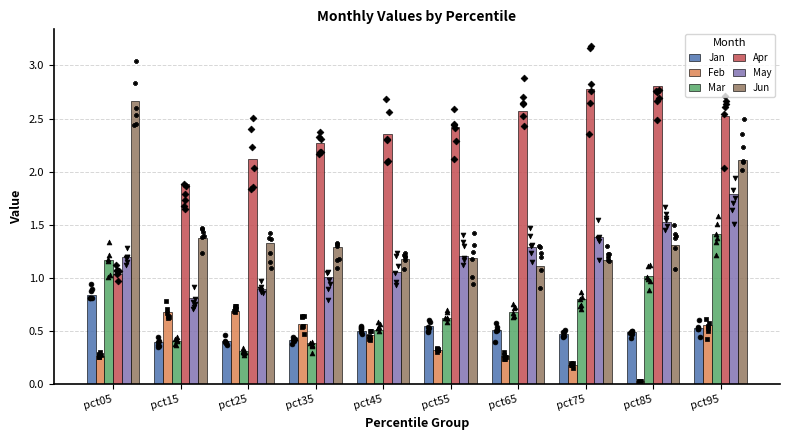

What is the total value across all series at pct45?

6.1